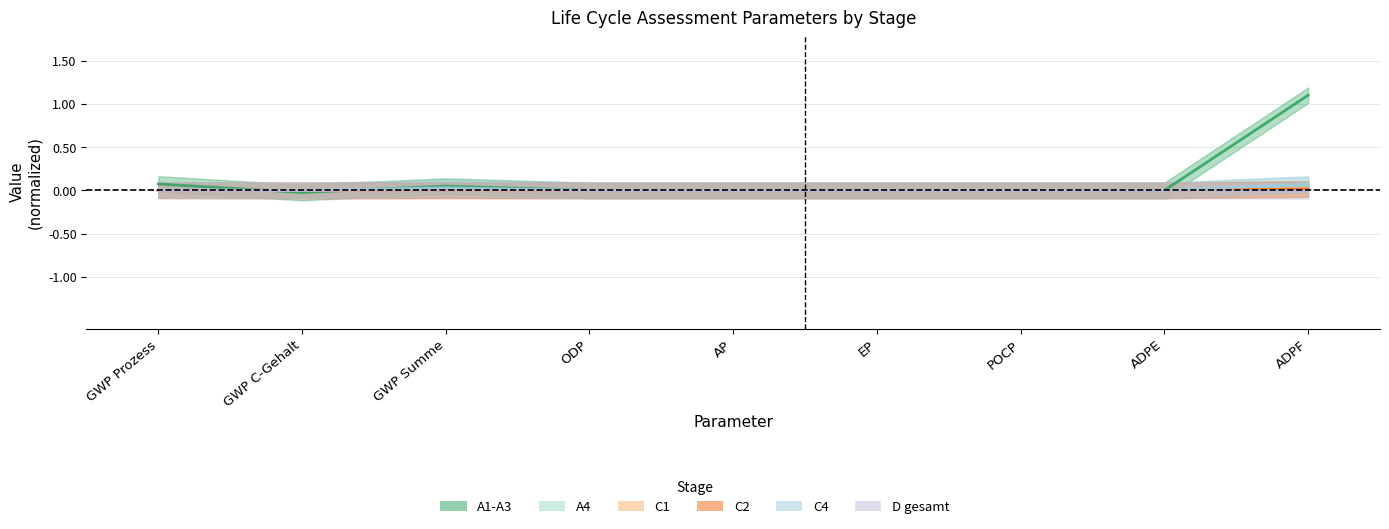

Is the value of C4 at ODP greater than the value of A4 at GWP C-Gehalt?

Yes